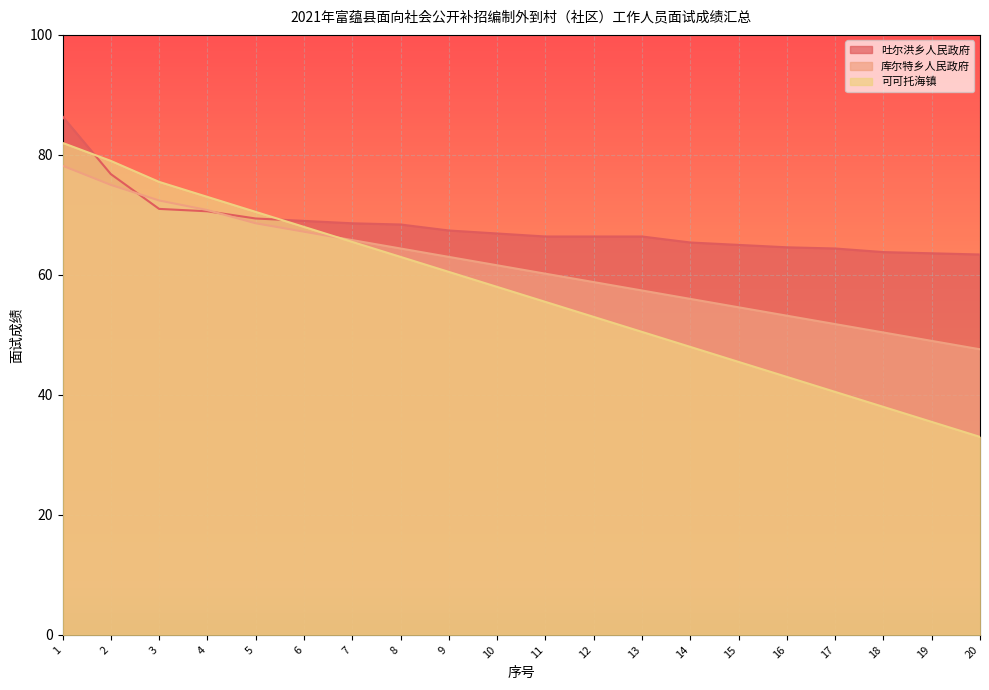

Which category has the lowest value in the 库尔特乡人民政府 series?

20